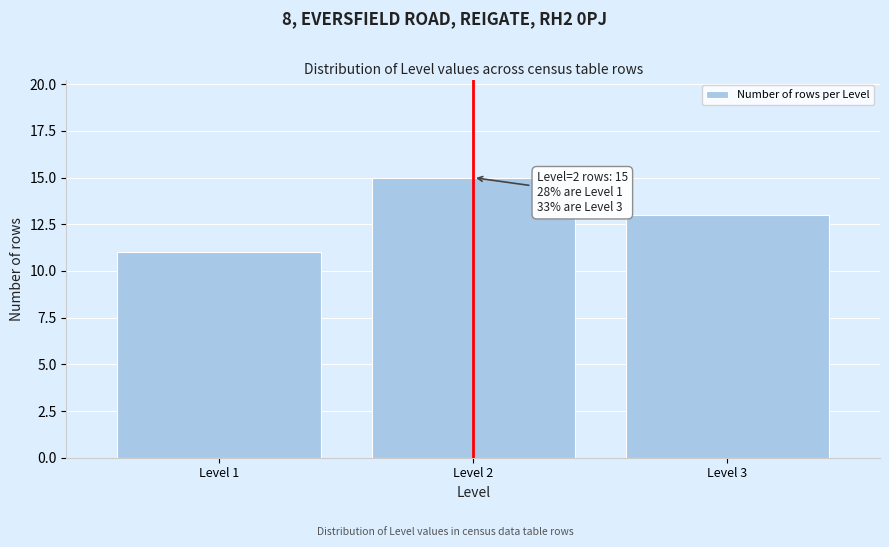

Reading left to right, transcribe all the data shown in this chart.

Level 1=11	Level 2=15	Level 3=13